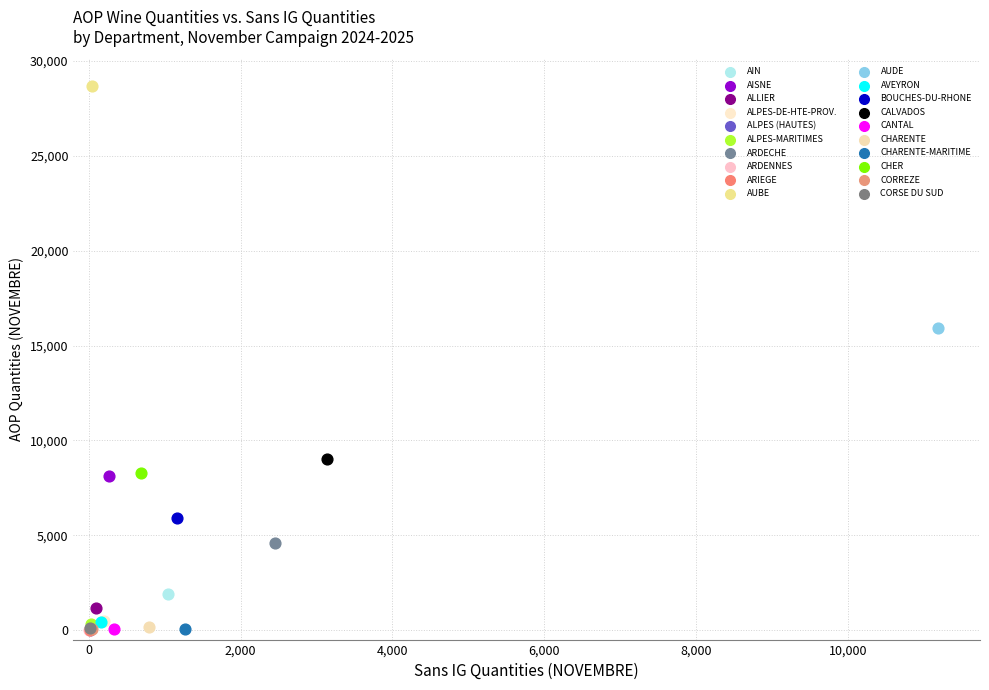

What are all the series names shown in the legend?

AIN, AISNE, ALLIER, ALPES-DE-HTE-PROV., ALPES (HAUTES), ALPES-MARITIMES, ARDECHE, ARDENNES, ARIEGE, AUBE, AUDE, AVEYRON, BOUCHES-DU-RHONE, CALVADOS, CANTAL, CHARENTE, CHARENTE-MARITIME, CHER, CORREZE, CORSE DU SUD